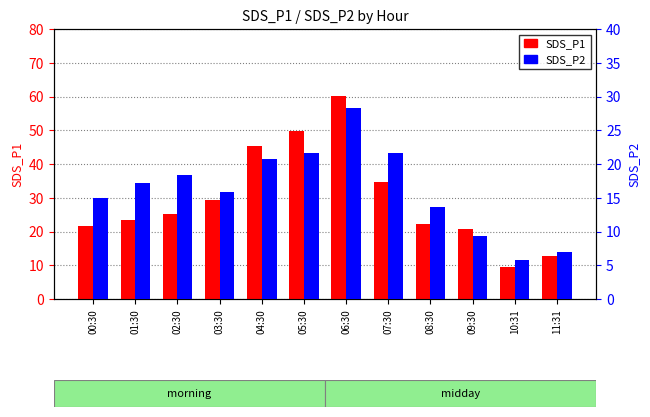

What value does the SDS_P1 series have at 01:30?

23.4